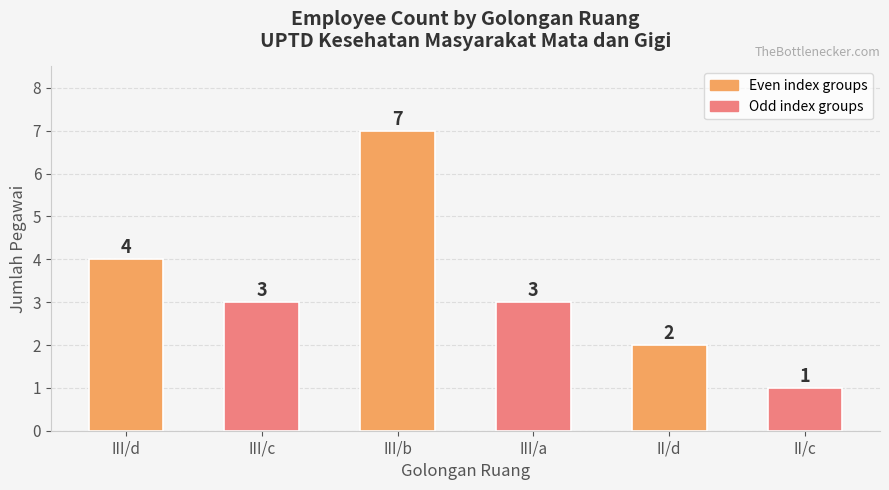

Count the values in the range 2 to 4.

4